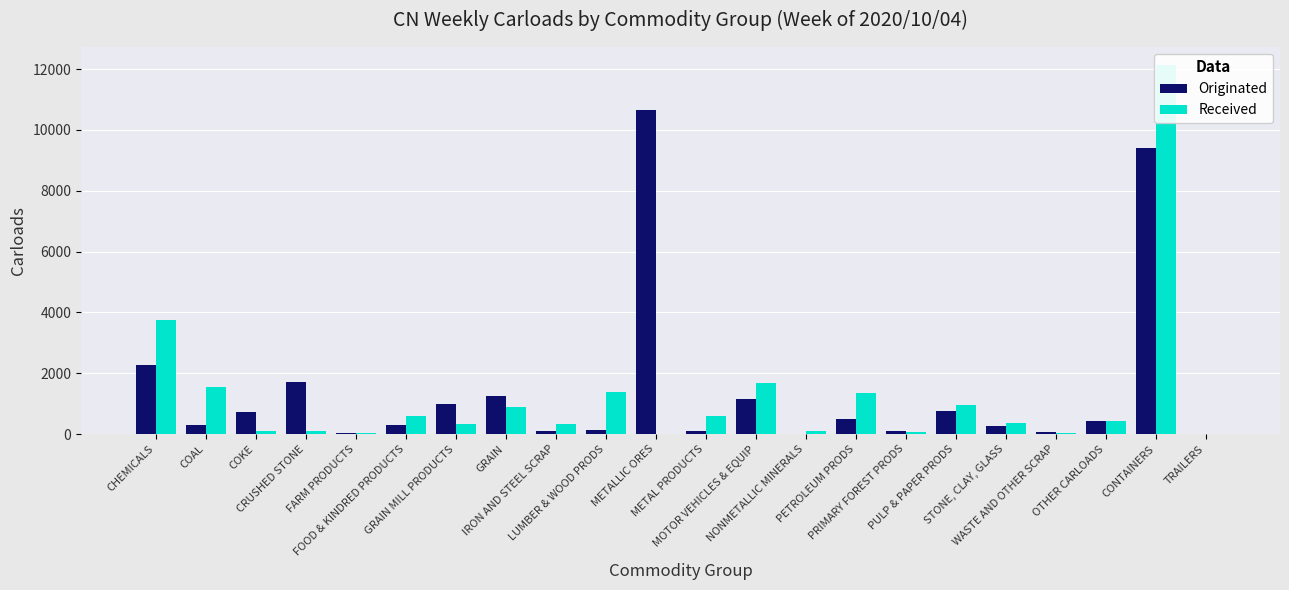

Where is Received nearest to the value 6061?

CHEMICALS